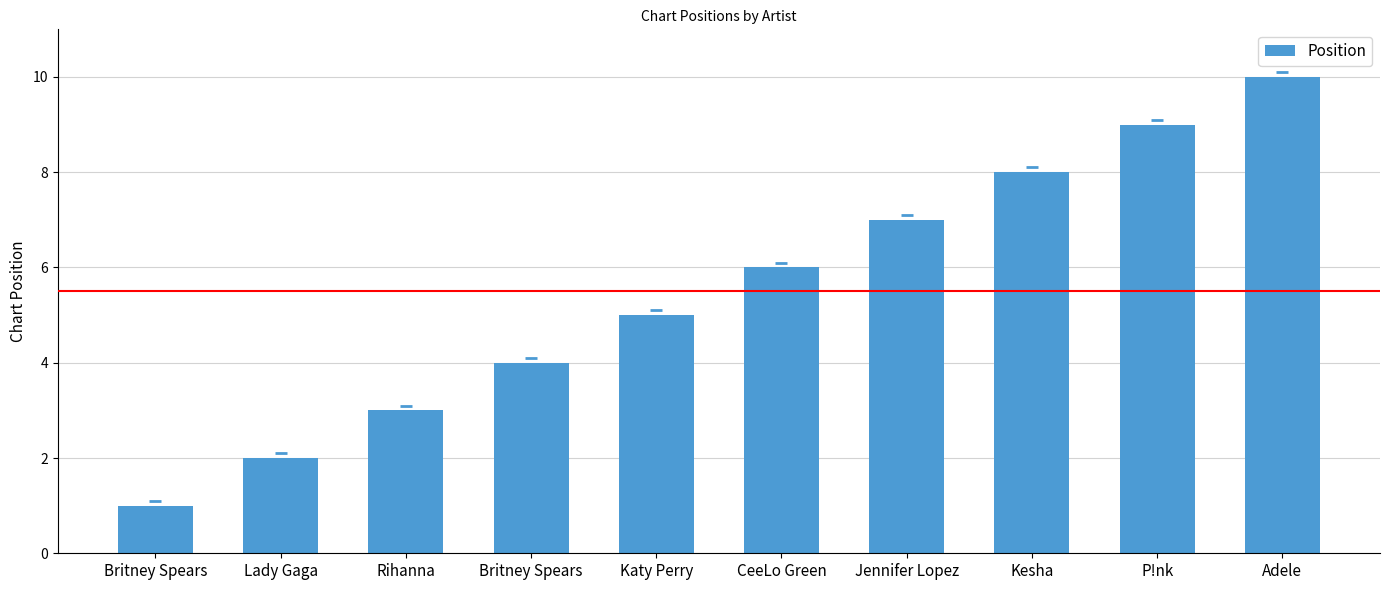

What value does the data have at Katy Perry?

5